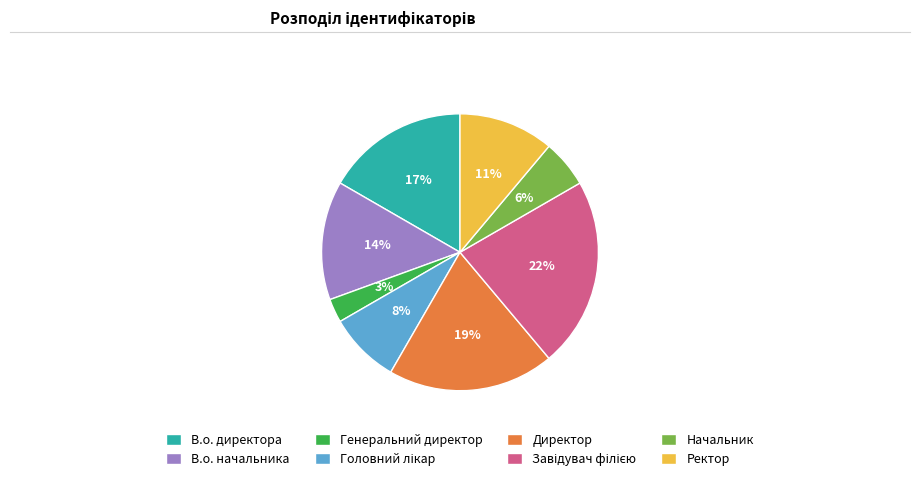

To the nearest percent, what portion does В.о. директора represent?

17%